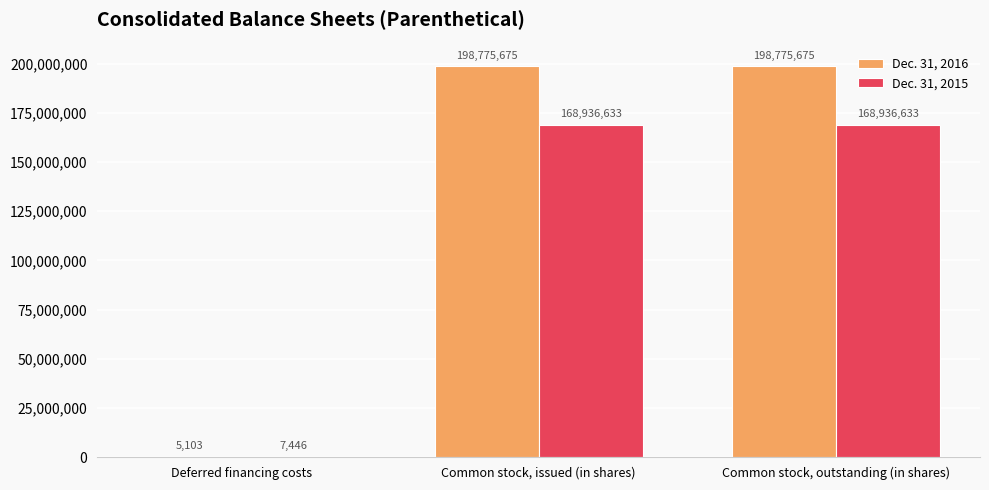

True or false: Dec. 31, 2015 has a value of 292803213 at Common stock, outstanding (in shares).

False